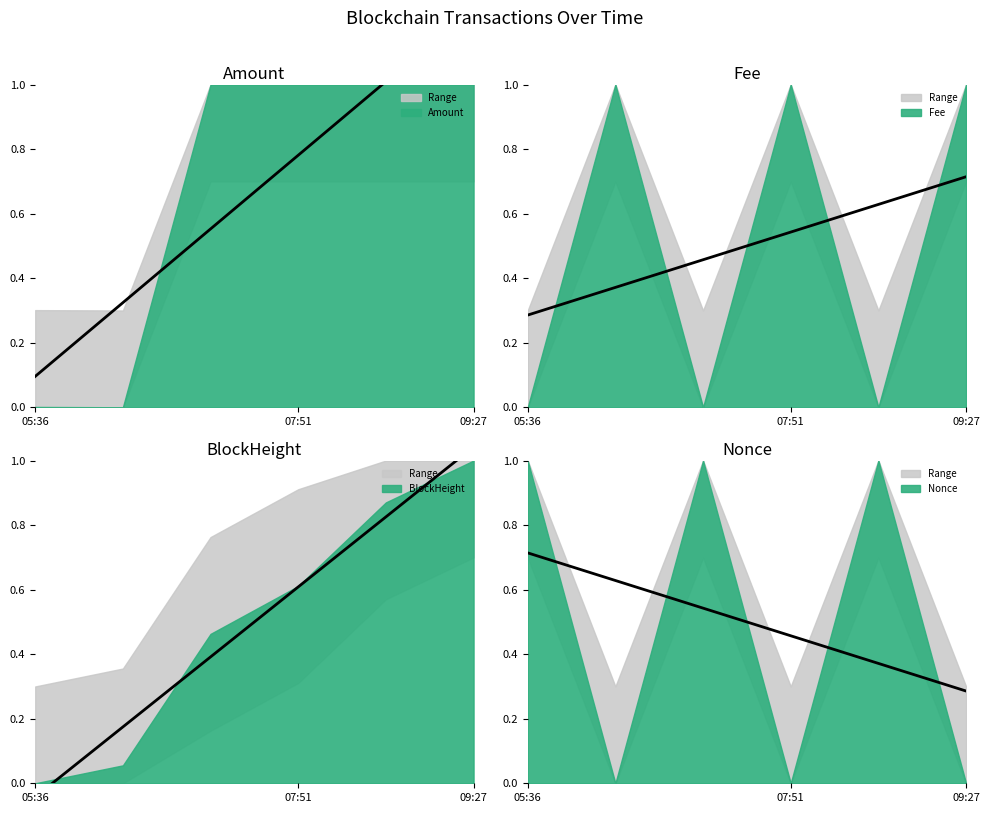

What is the sum of the BlockHeight trend values at 5 and 09:27?

1.4